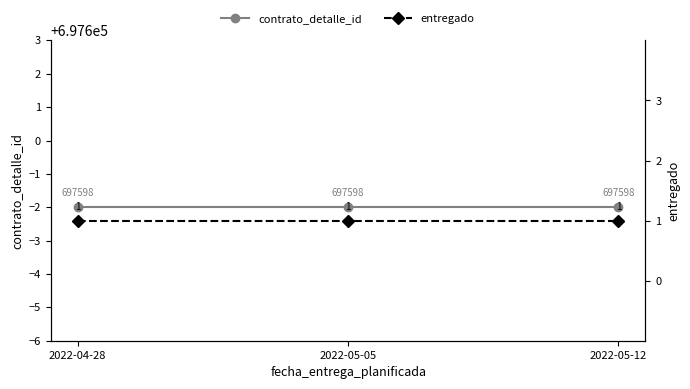

Reading right to left, transcribe all the data shown in this chart.

contrato_detalle_id: 2022-05-12=697598	2022-05-05=697598	2022-04-28=697598
entregado: 2022-05-12=1	2022-05-05=1	2022-04-28=1